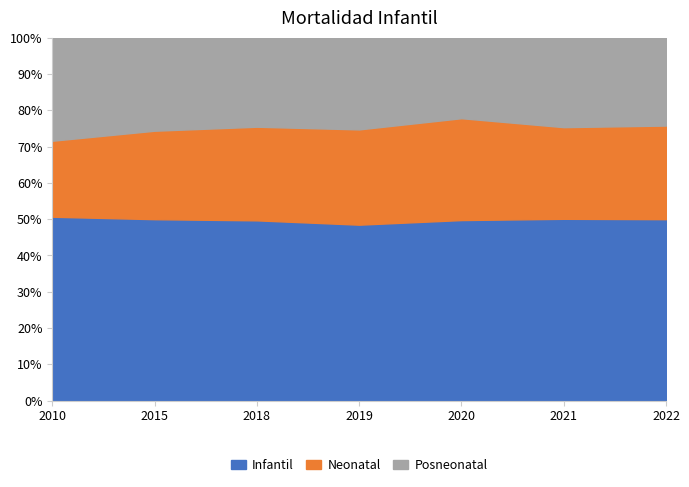

The value of Neonatal at 2019 is 3900. True or false?

True